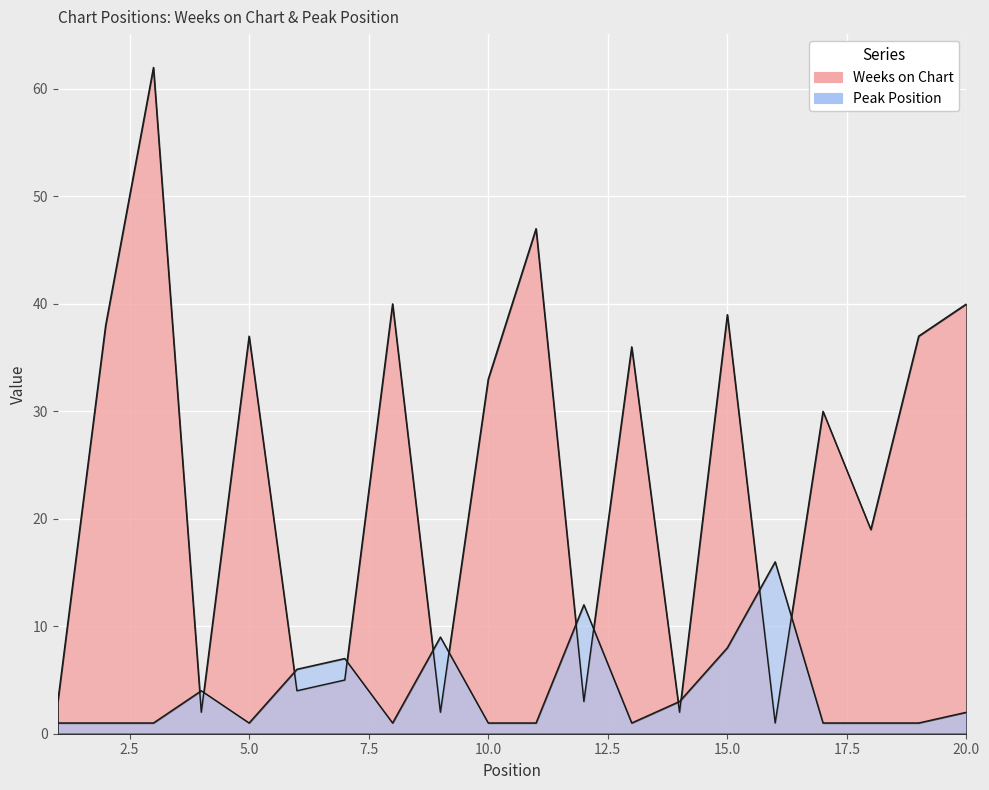

At how many categories does at least one series exceed 60?

1